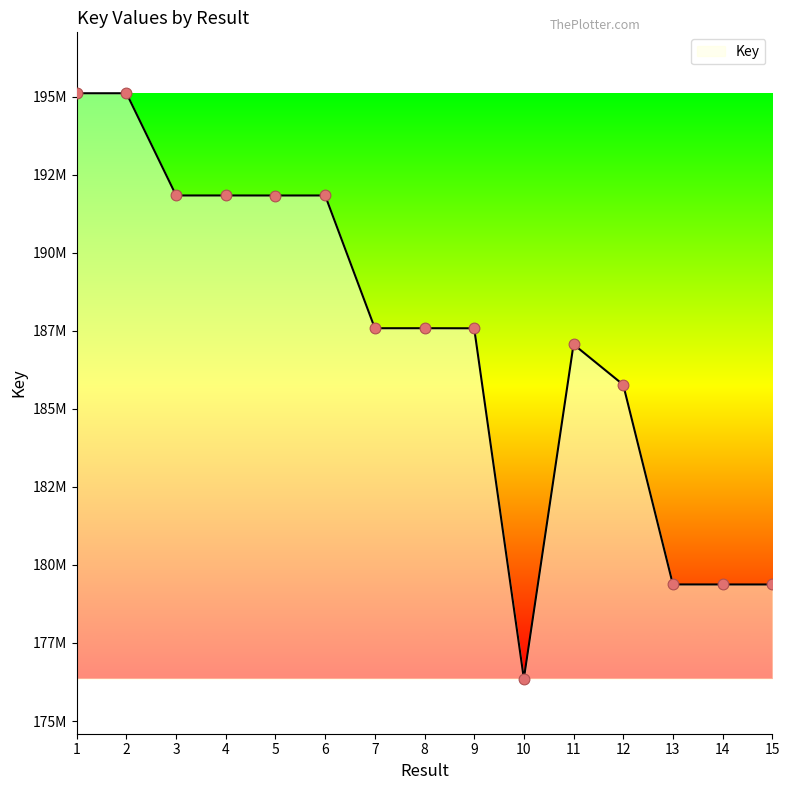

Between 15 and 8, which is larger?

8